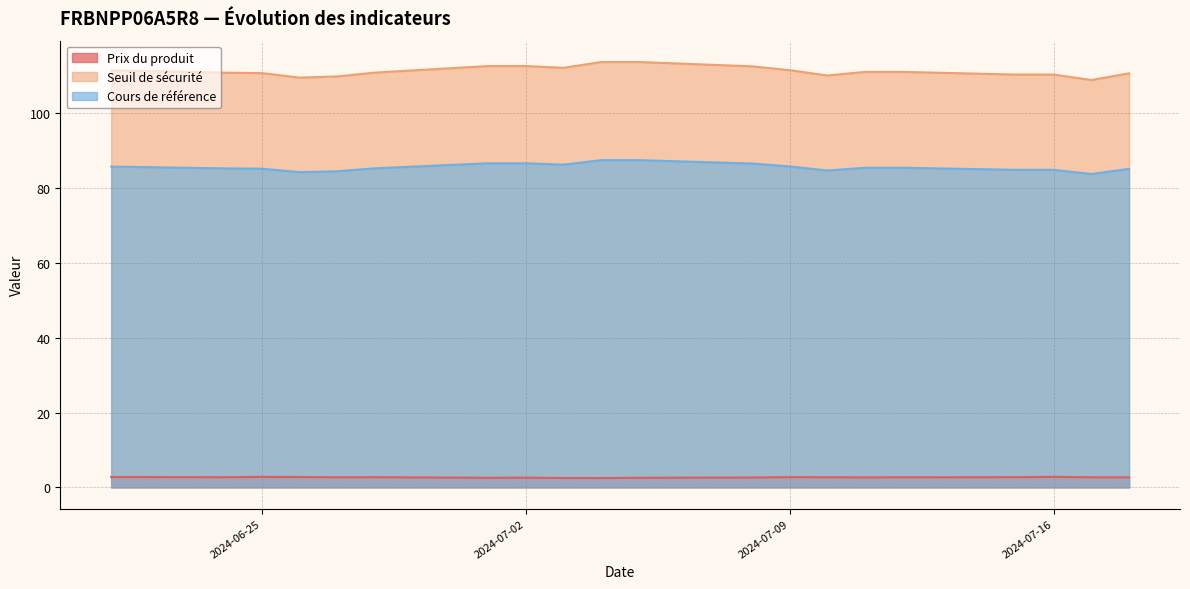

List the series in order of their overall mean, lowest first.

Prix du produit, Cours de référence, Seuil de sécurité